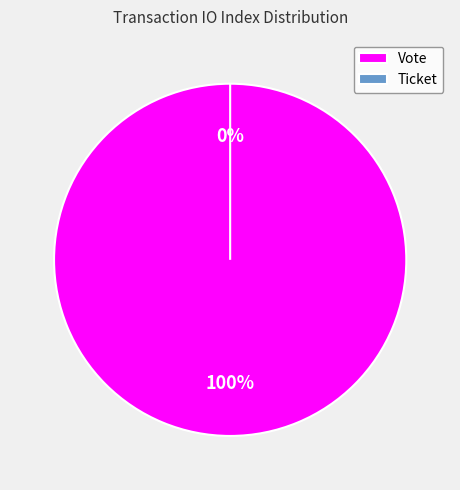

To the nearest percent, what is the difference between the Ticket (index 0) and Vote (index 1) slice percentages?

100%